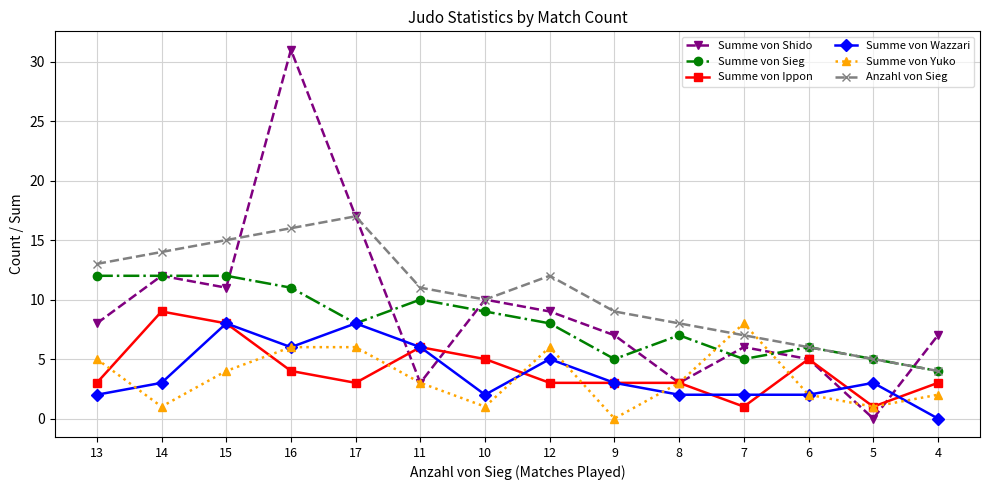

Is the value of Summe von Ippon at 17 greater than the value of Summe von Sieg at 11?

No